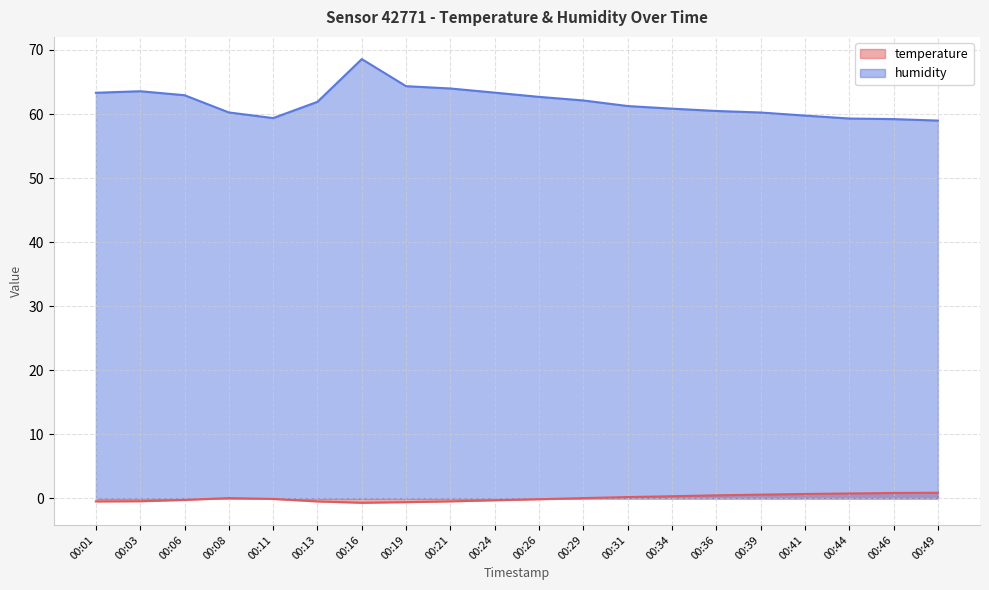

Is the value of humidity at 00:46 greater than the value of temperature at 00:16?

Yes